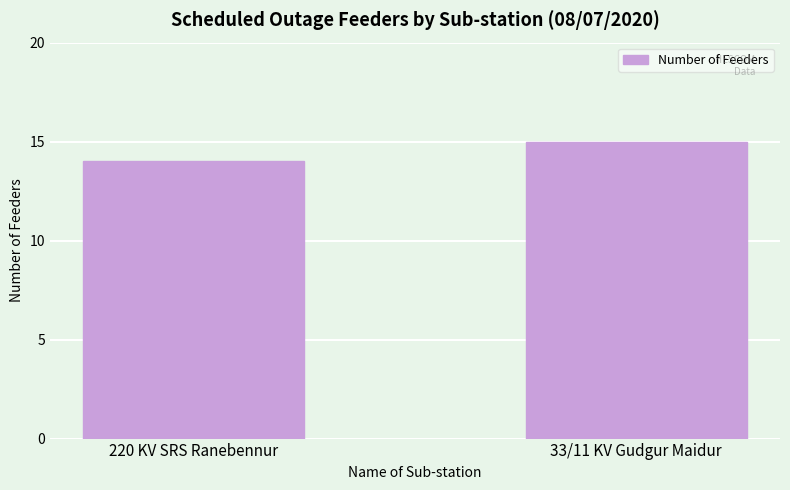

What is the value of the 1st bar from the left?

14